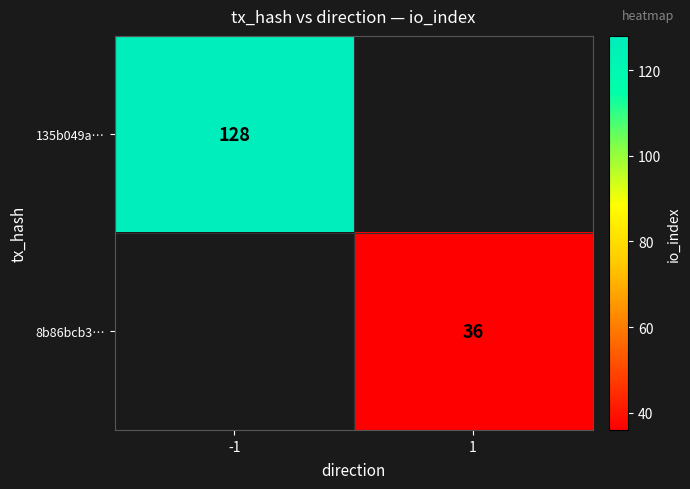

Is the value of 8b86bcb3… at 1 greater than the value of 135b049a… at -1?

No